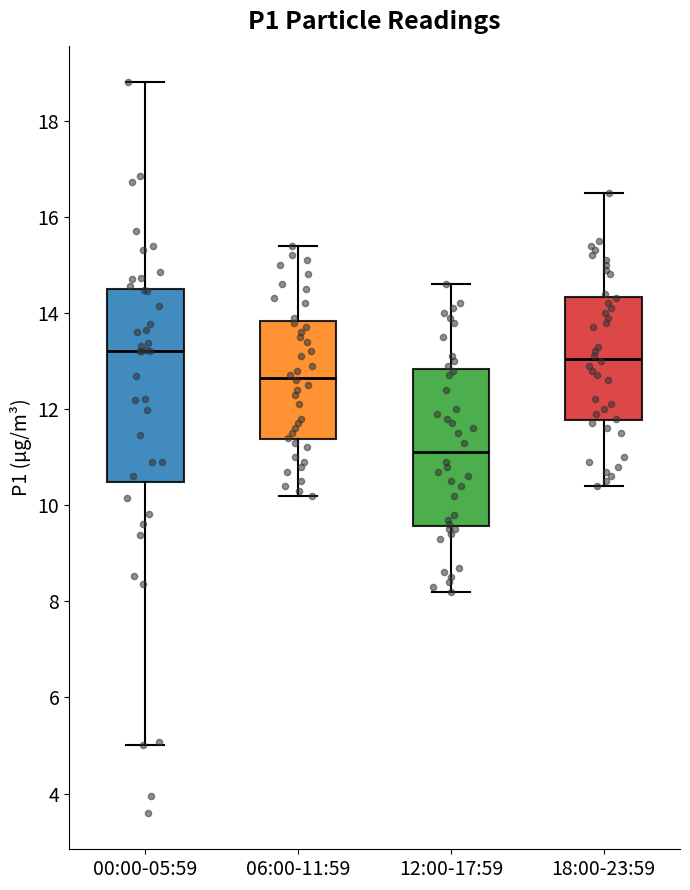

Reading left to right, read every box against the y-axis: the position of its median line, the range the box covers, and the ends of its whiskers. The values are not printed on the chart, so give them approximately, as read against the axis.

00:00-05:59: median 13.2, box 10.4 to 14.6, whiskers 5.0 to 18.8
06:00-11:59: median 12.6, box 11.4 to 13.8, whiskers 10.2 to 15.4
12:00-17:59: median 11.2, box 9.6 to 12.8, whiskers 8.2 to 14.6
18:00-23:59: median 13.0, box 11.8 to 14.4, whiskers 10.4 to 16.6